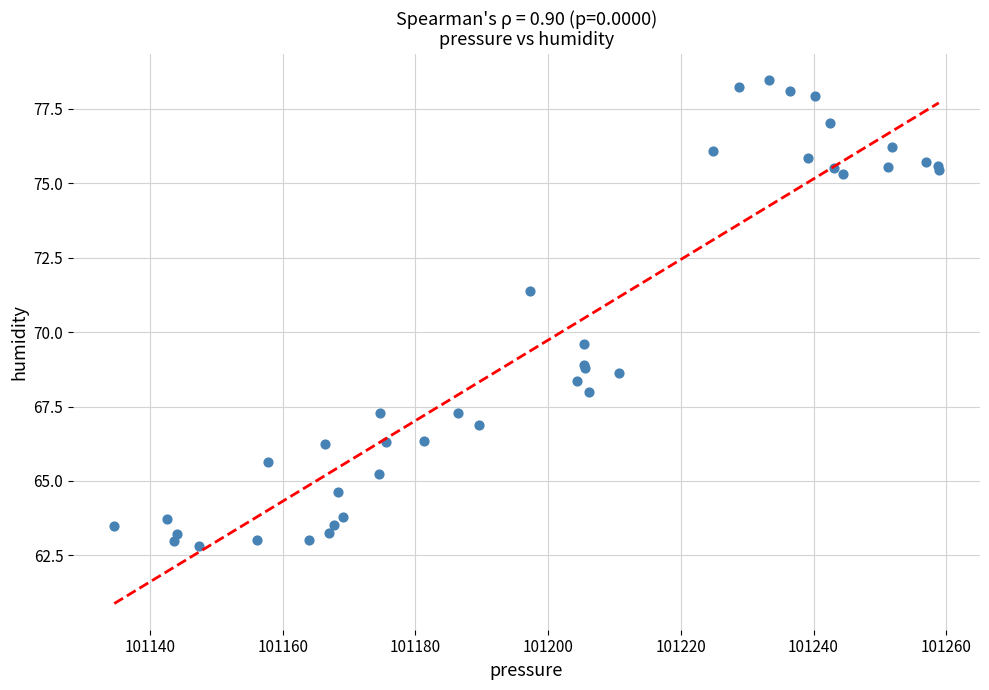

What Y value in the scatter plot is closest to 70?

69.6